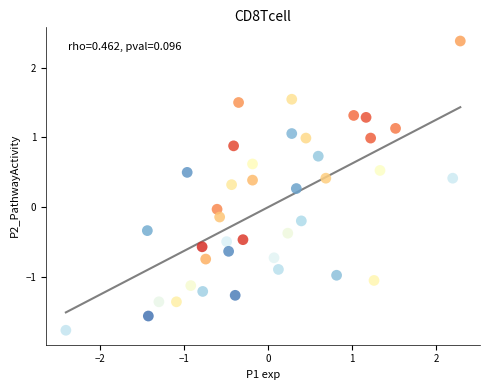

What is the range of Y values (max minus min)?

4.2